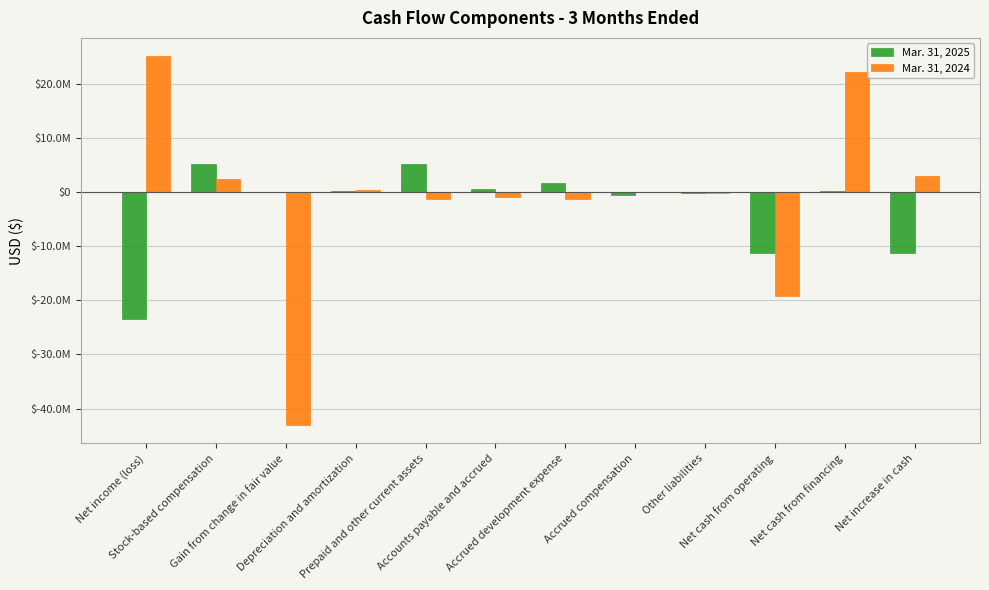

Are the bars grouped side by side (vs. stacked)?

Yes